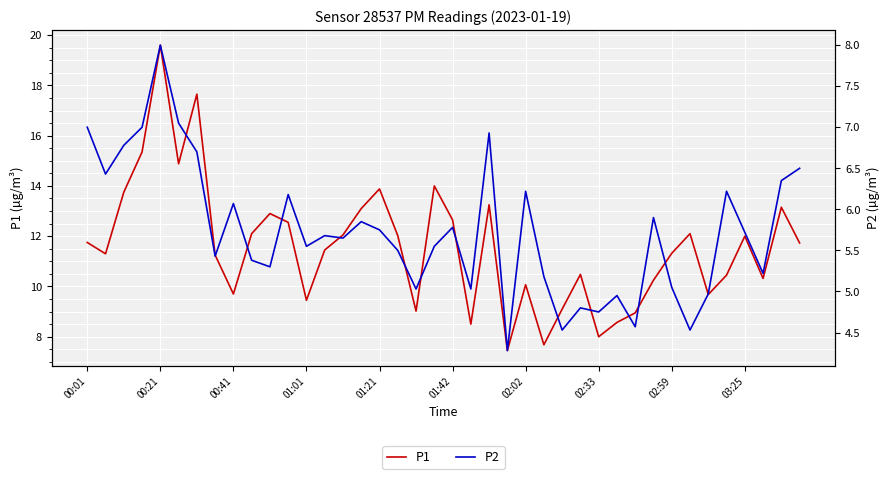

List the series in order of their overall mean, lowest first.

P2, P1